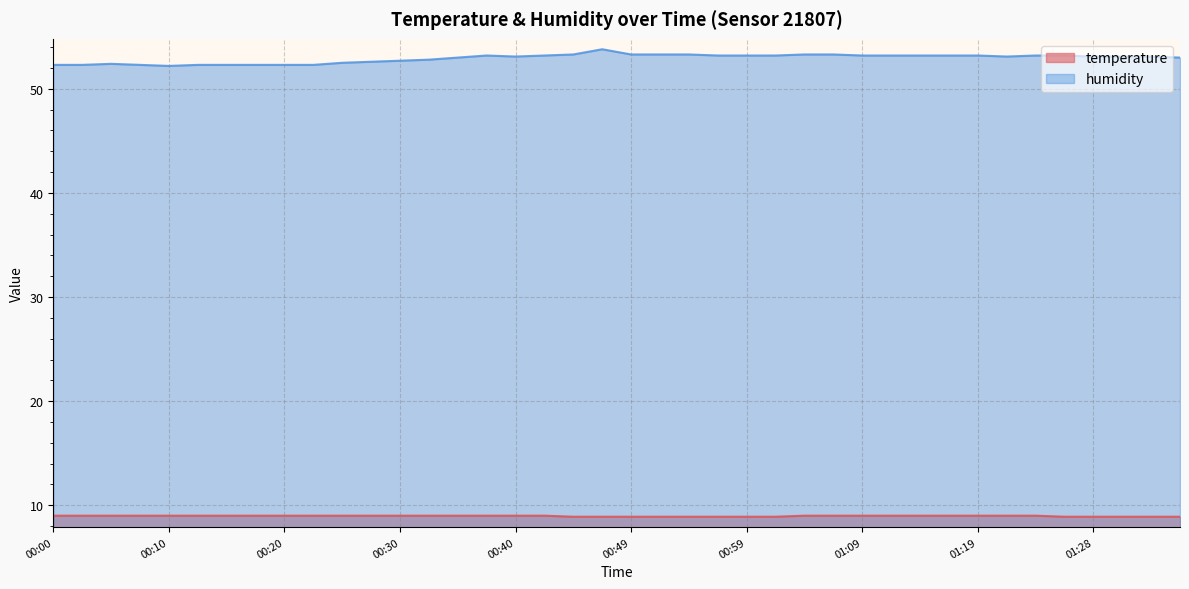

Which category has the highest value in the temperature series?

00:00